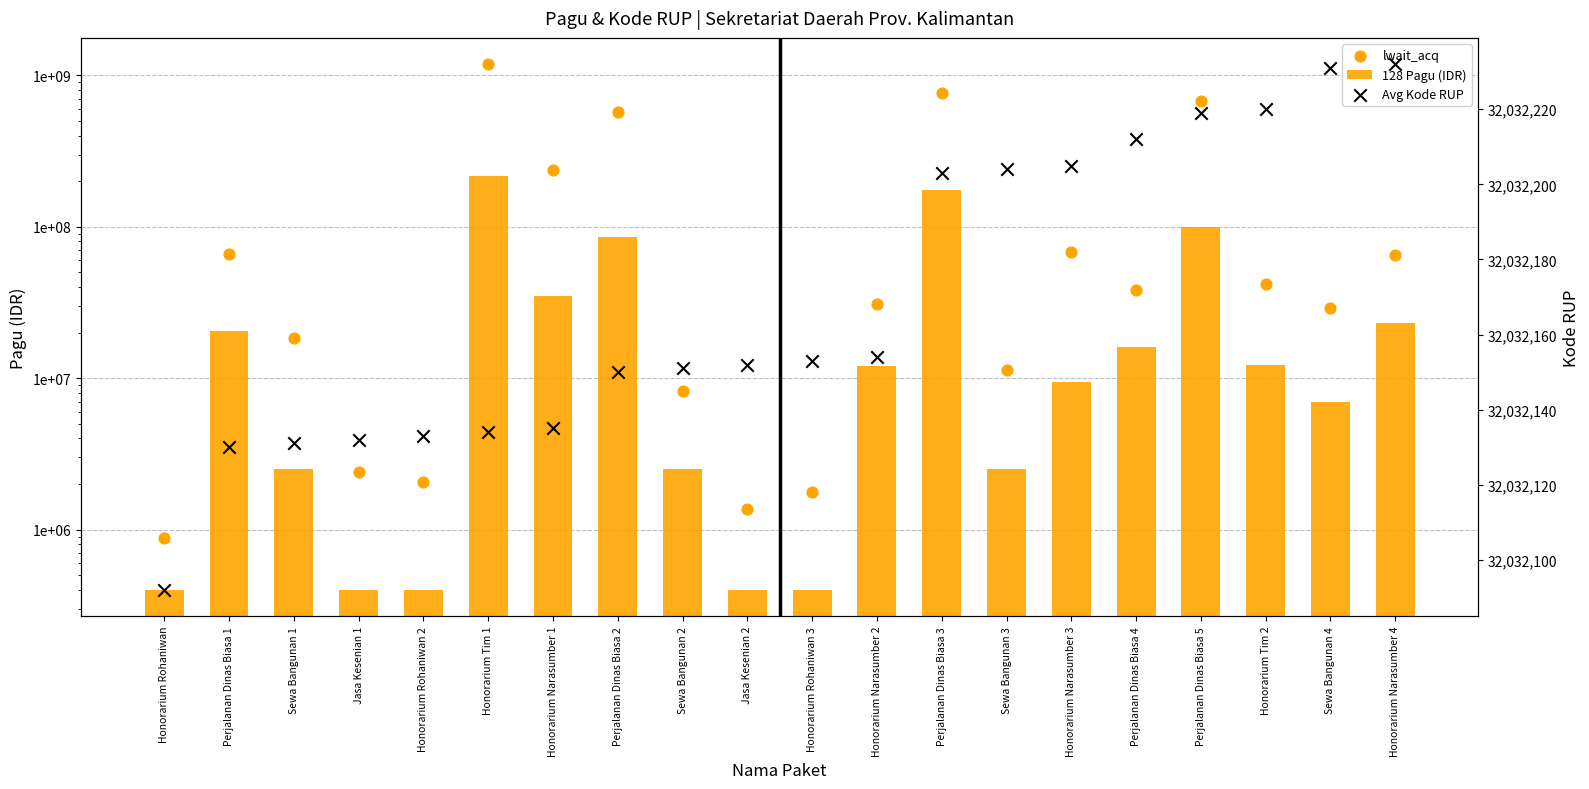

What are all the series names shown in the legend?

128 Pagu (IDR), lwait_acq, Avg Kode RUP